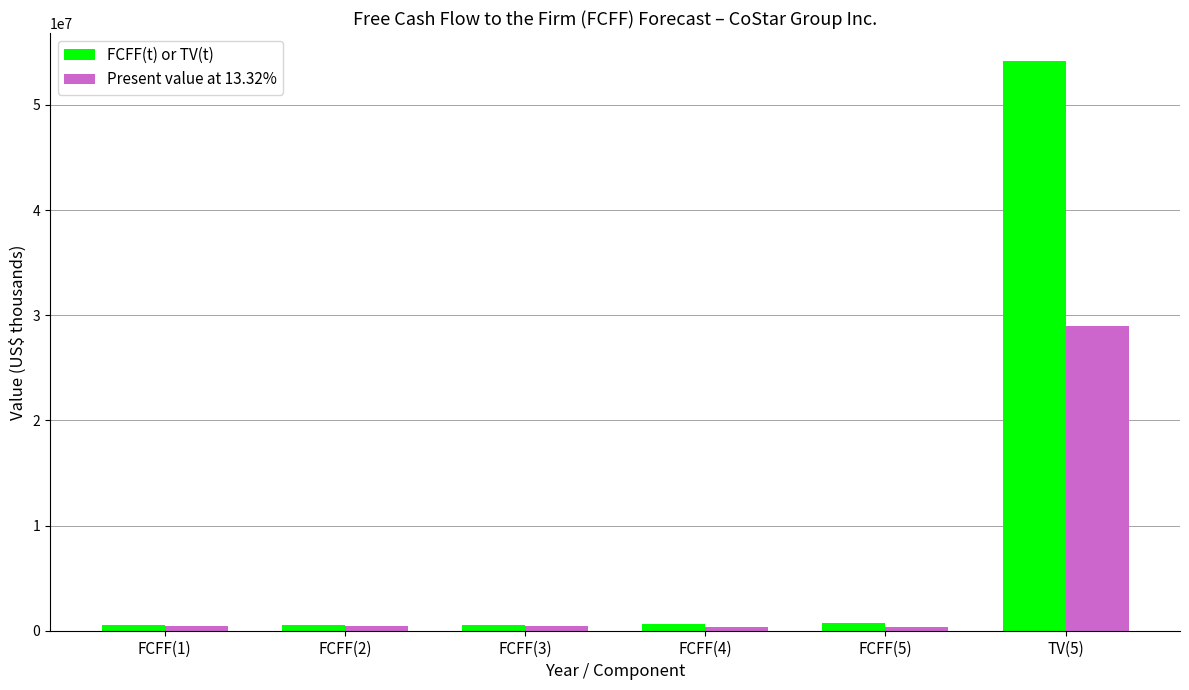

Rank the series by their maximum value, from highest to lowest.

FCFF(t) or TV(t), Present value at 13.32%